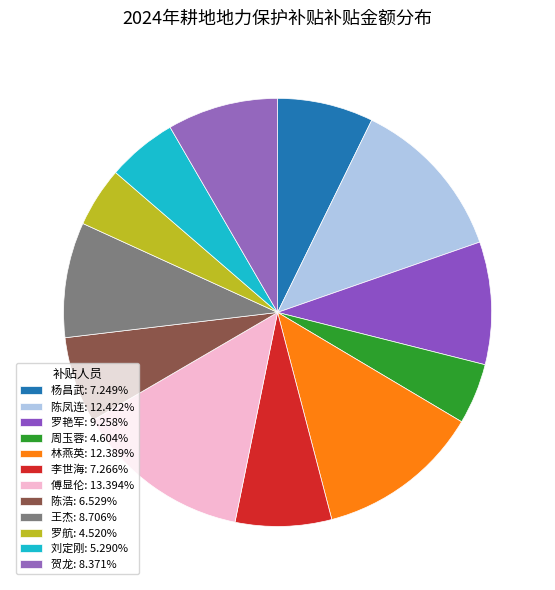

Count the number of slices in the pie.

12